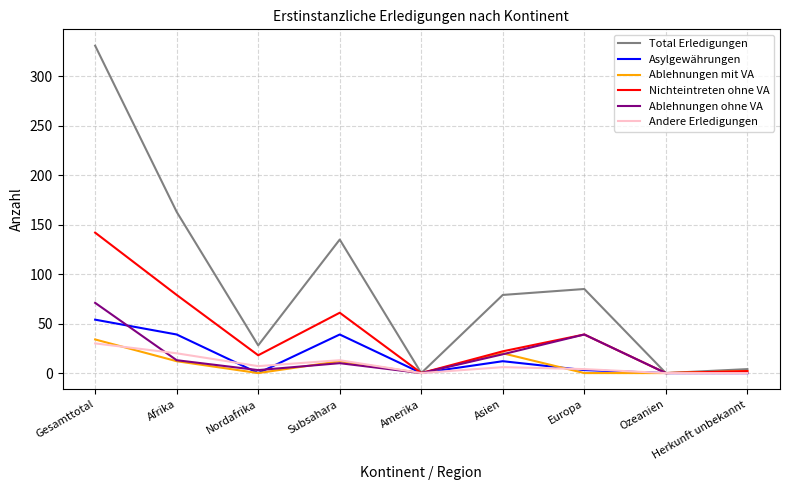

Is the value of Nichteintreten ohne VA at Europa greater than the value of Andere Erledigungen at Subsahara?

Yes